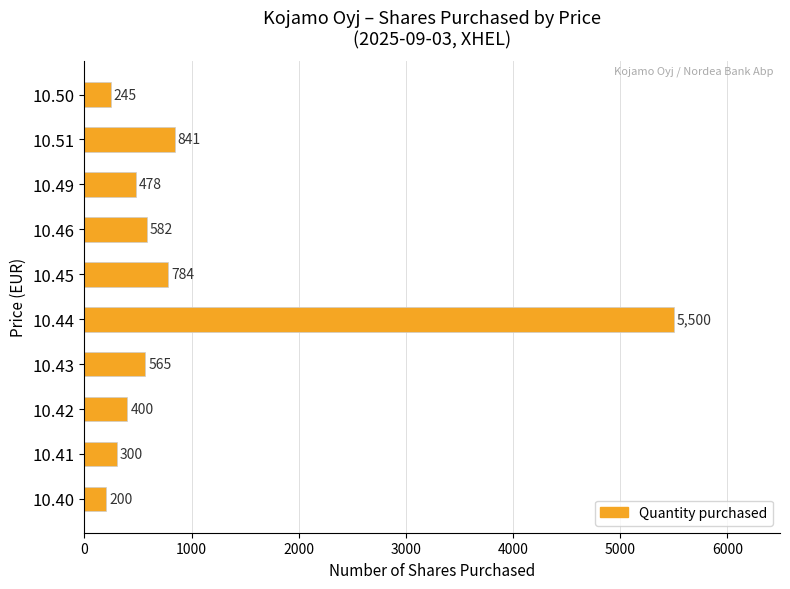

Approximately how many times larger is the value at 10.43 compared to 10.49?

1.2